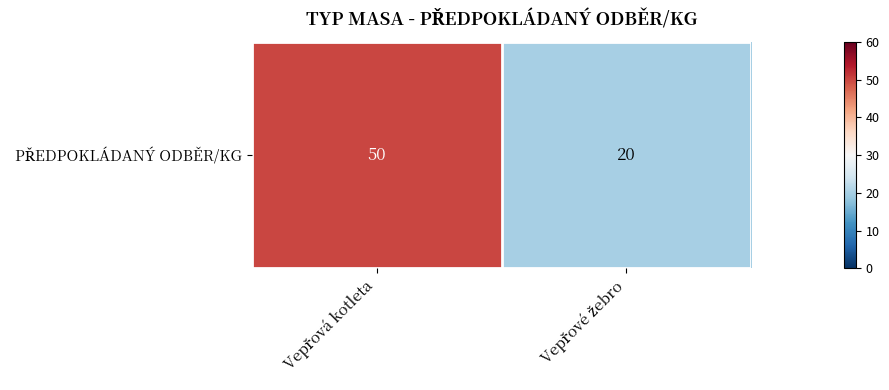

Reading left to right, what are all the values shown in this chart?

Vepřová kotleta=50	Vepřové žebro=20